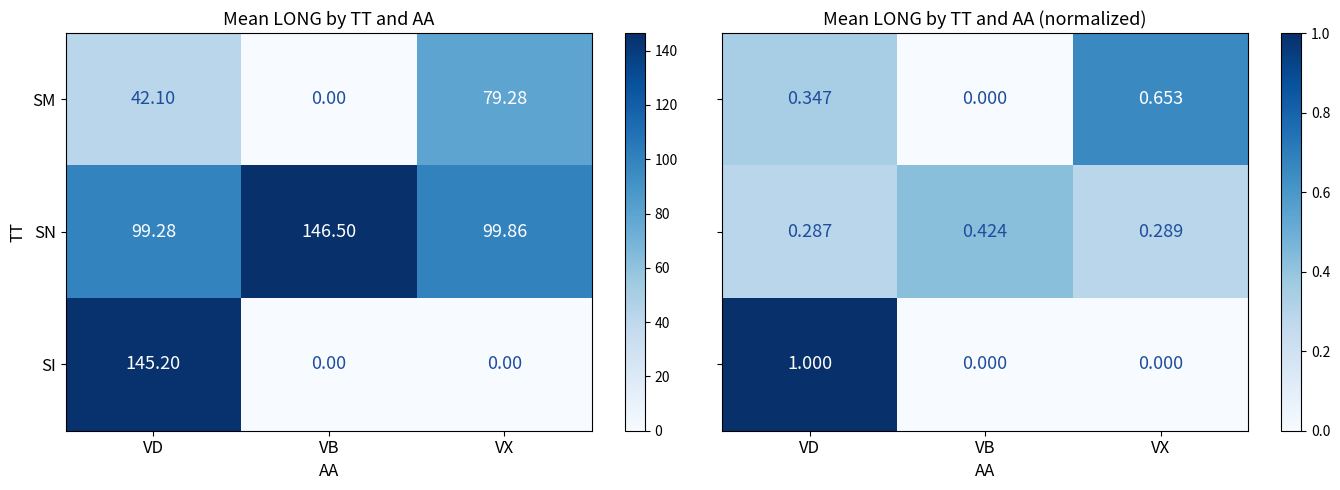

At which category is the sum across all series the highest?

VD